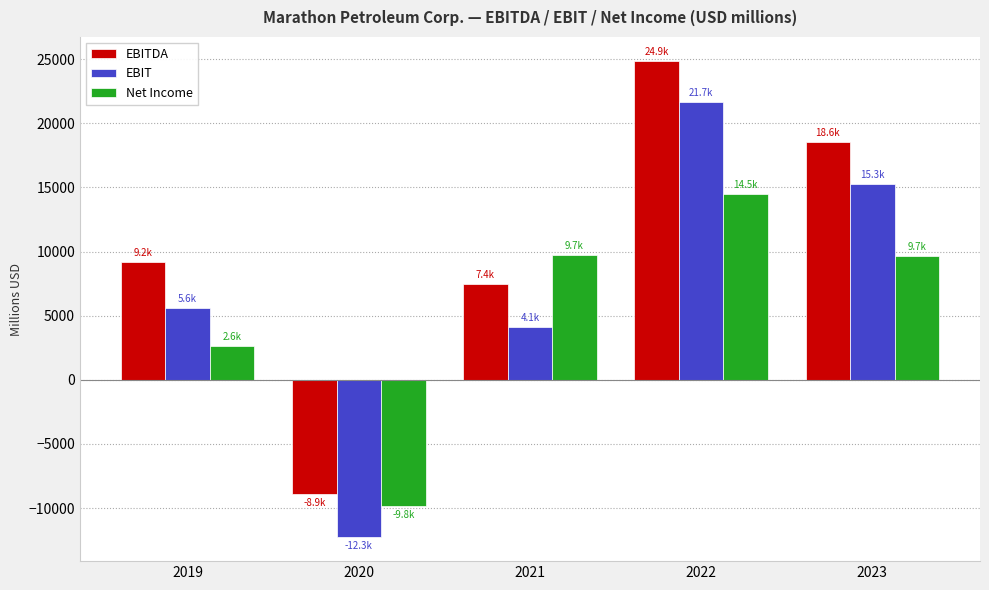

What is the smallest value displayed?

-12279